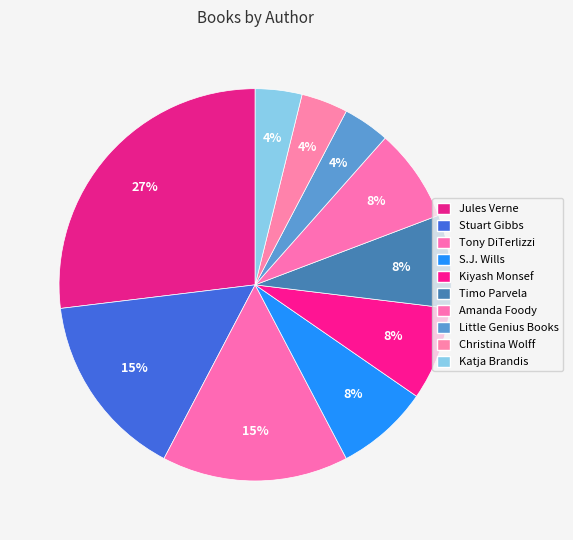

Count the number of slices in the pie.

10